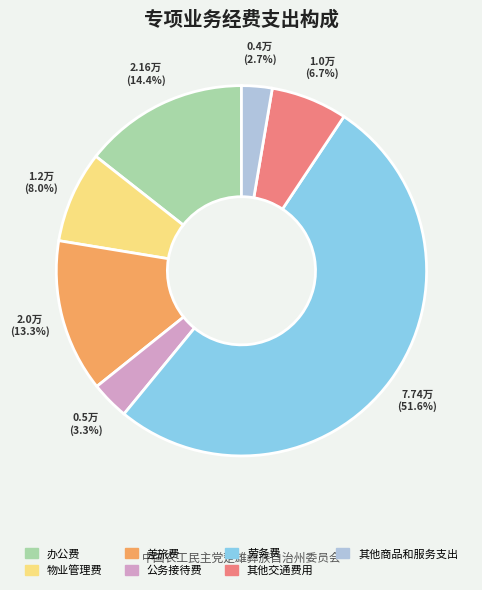

How many slices are in this pie chart?

7